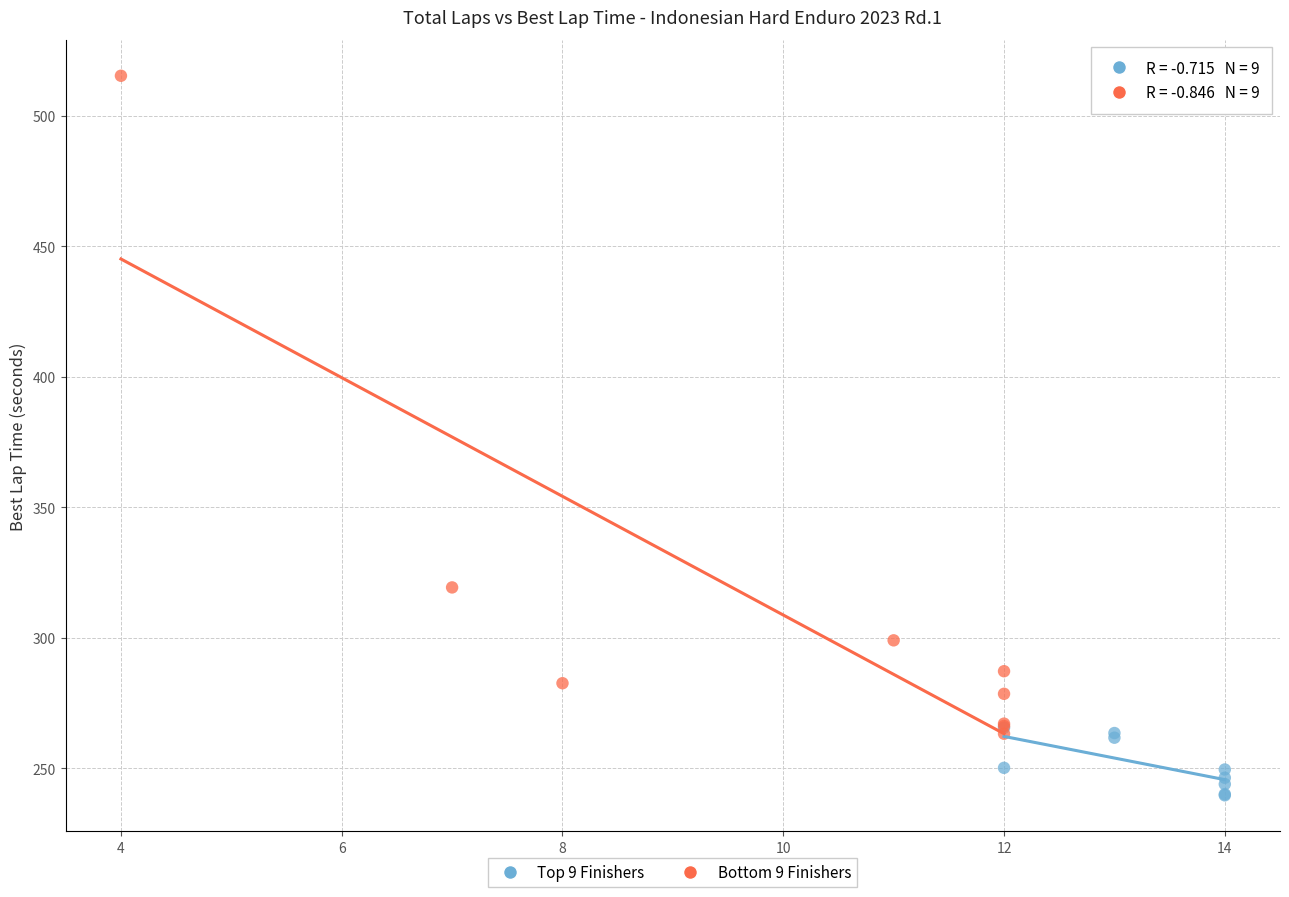

Which series reaches the maximum Y coordinate?

Bottom 9 Finishers